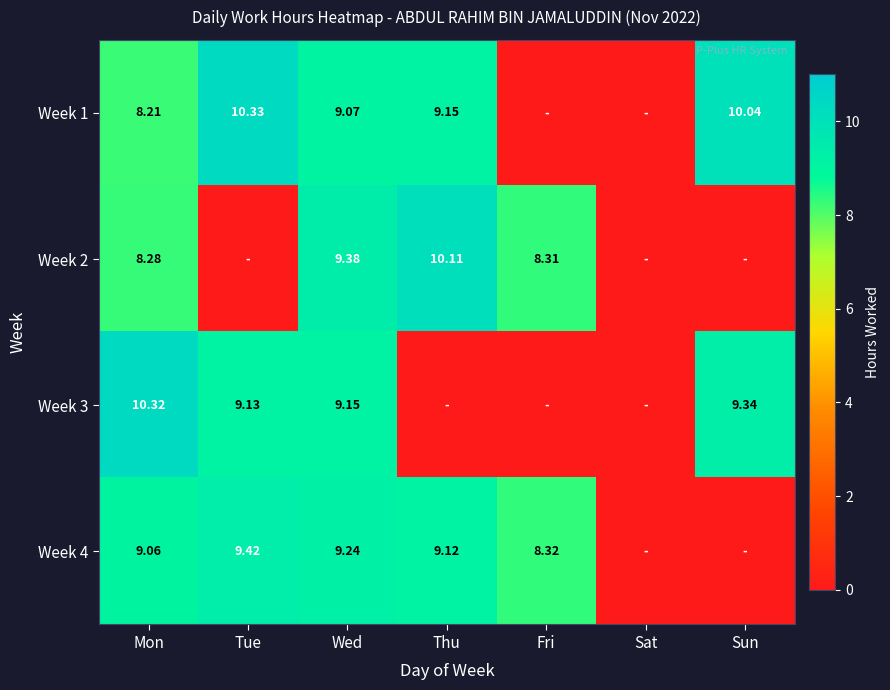

Is the value of Week 4 at Wed greater than the value of Week 1 at Sun?

No